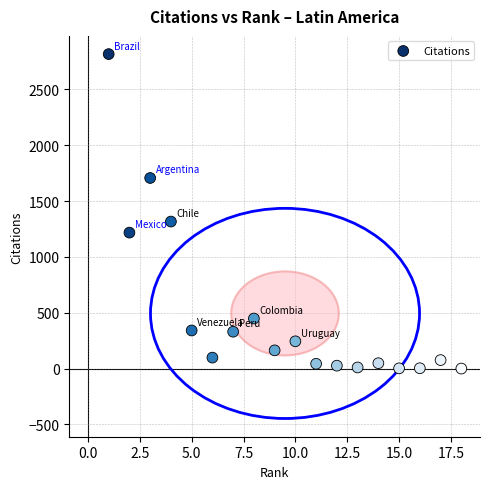

What Y value in the scatter plot is closest to 1407?

1316